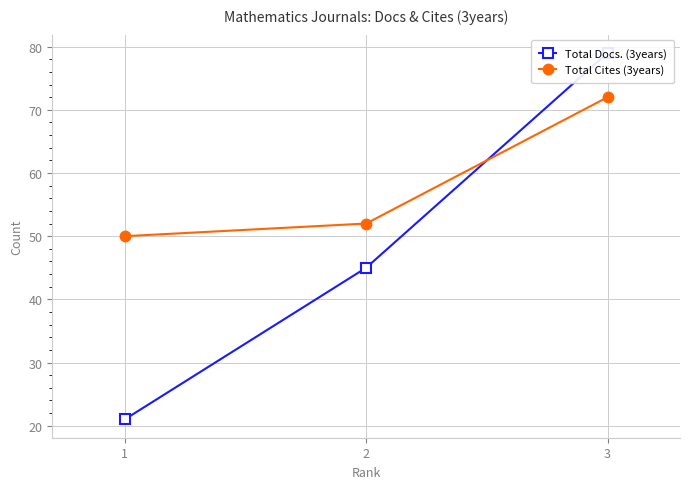

What is the total value across all series at 1?

71